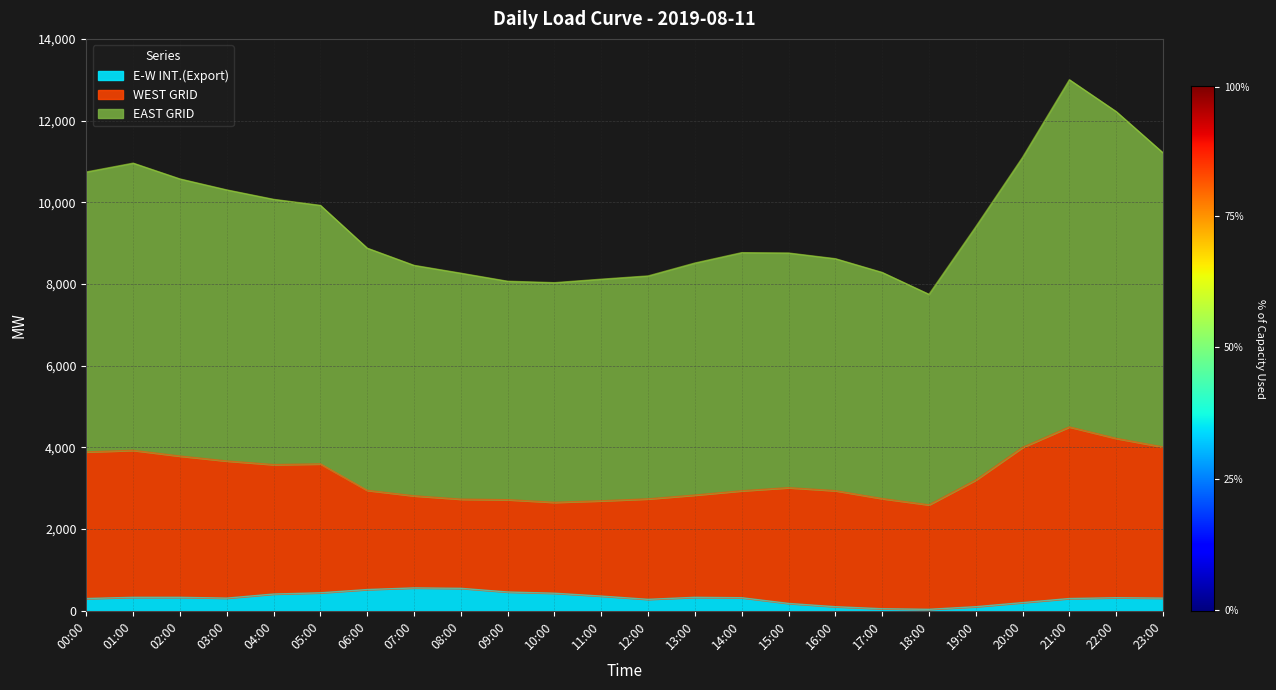

What is the highest value of the E-W INT.(Export) series?

560